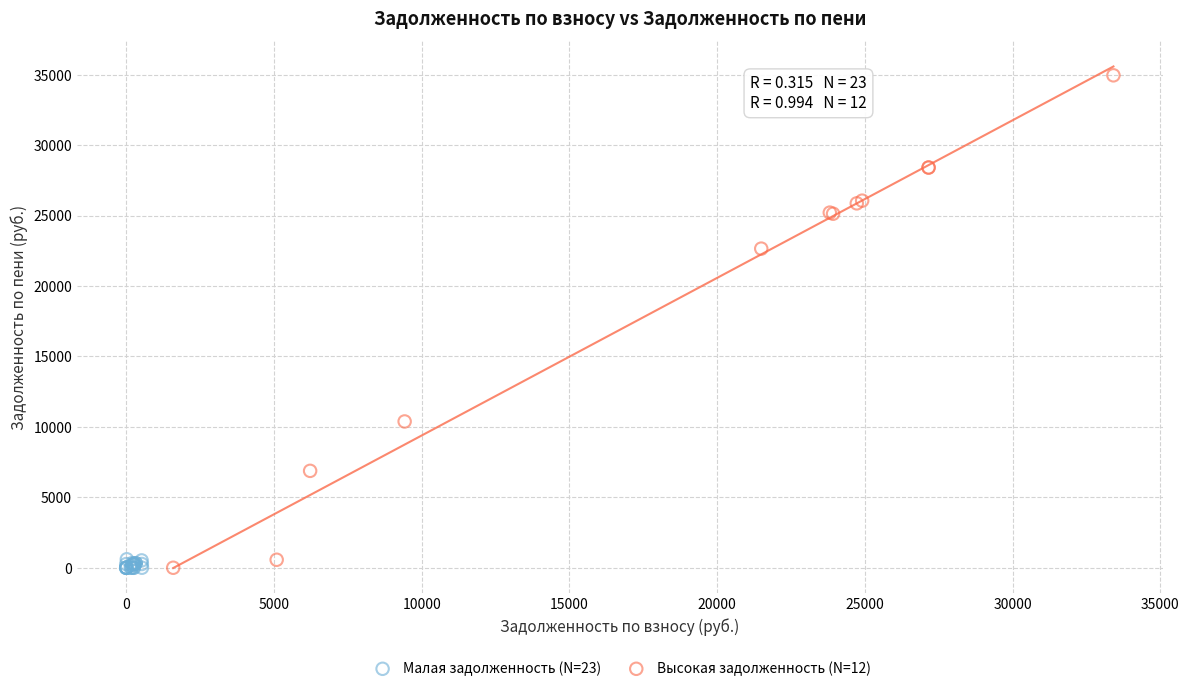

Which series has the widest spread of Y values?

Высокая задолженность (N=12)